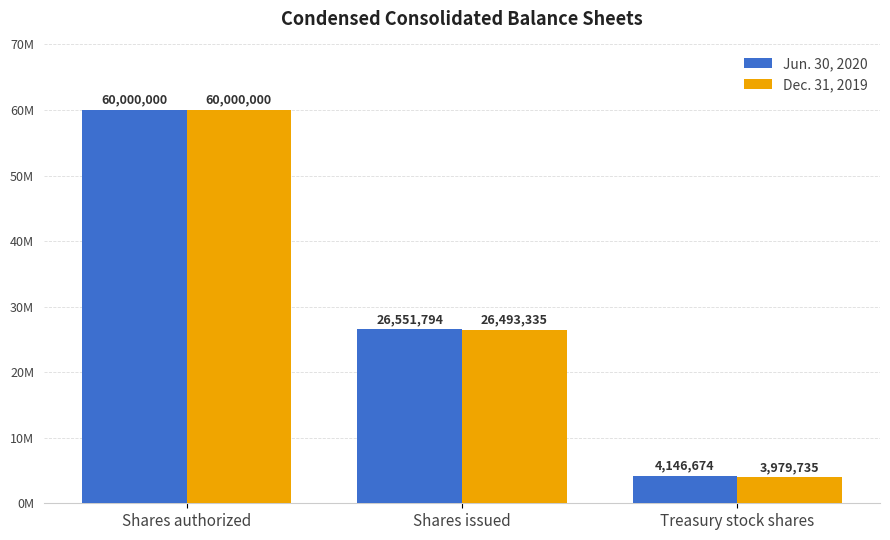

Does the chart contain stacked bars?

No